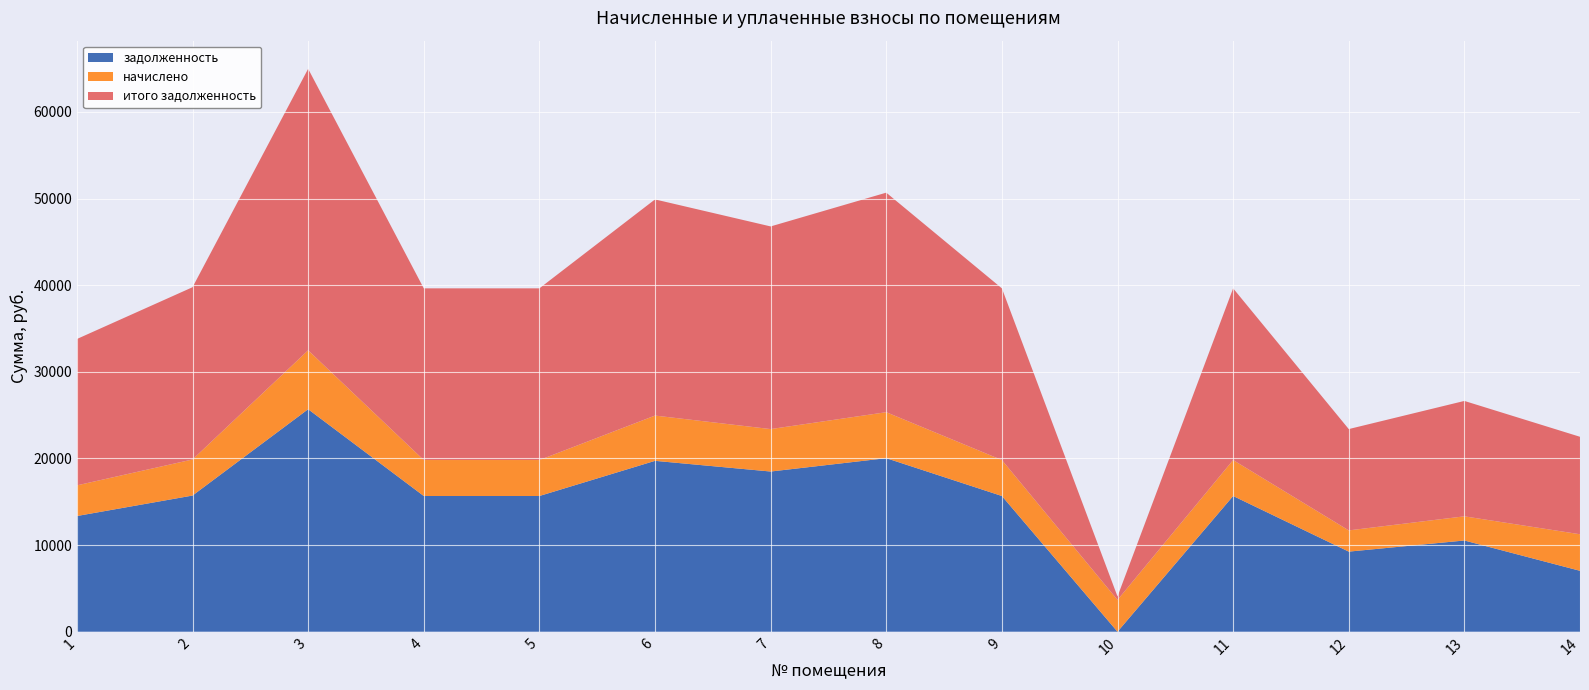

Reading right to left, list all the values displayed in this chart.

задолженность: 7030.8	10528.8	9244.8	15664.8	0.0	15664.8	20030.4	18489.6	19722.2	15664.8	15664.8	25680.0	15716.2	13353.6
начислено: 4218.5	2789.6	2449.4	4150.4	3674.2	4150.4	5307.1	4898.9	5225.5	4150.4	4150.4	6804.0	4164.0	3538.1
итого задолженность: 11249.3	13318.4	11694.2	19815.2	395.3	19815.2	25337.5	23388.5	24947.8	19815.2	19815.2	32484.0	19880.2	16891.7